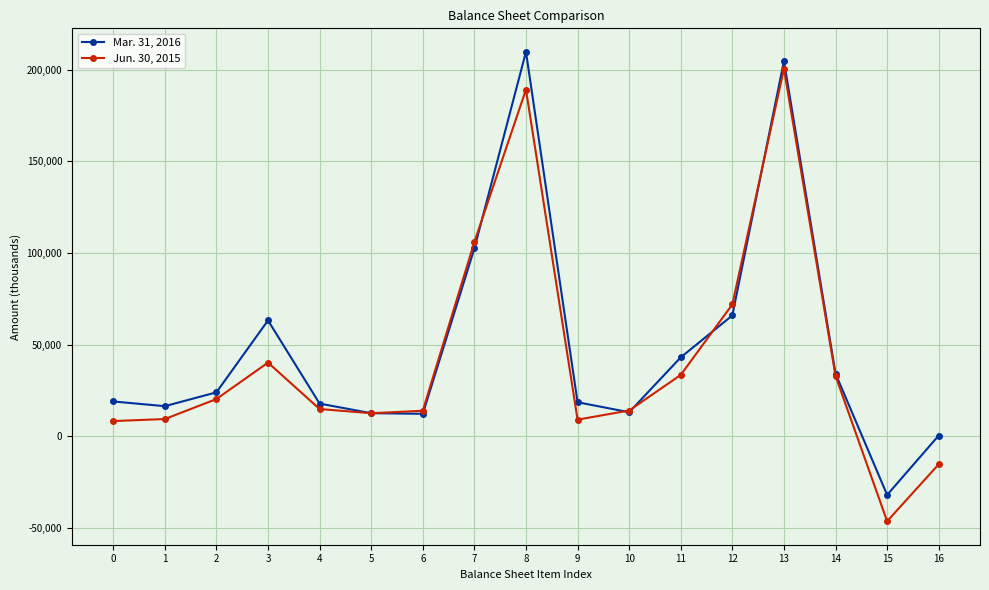

What is the minimum value shown in the chart?

-46239